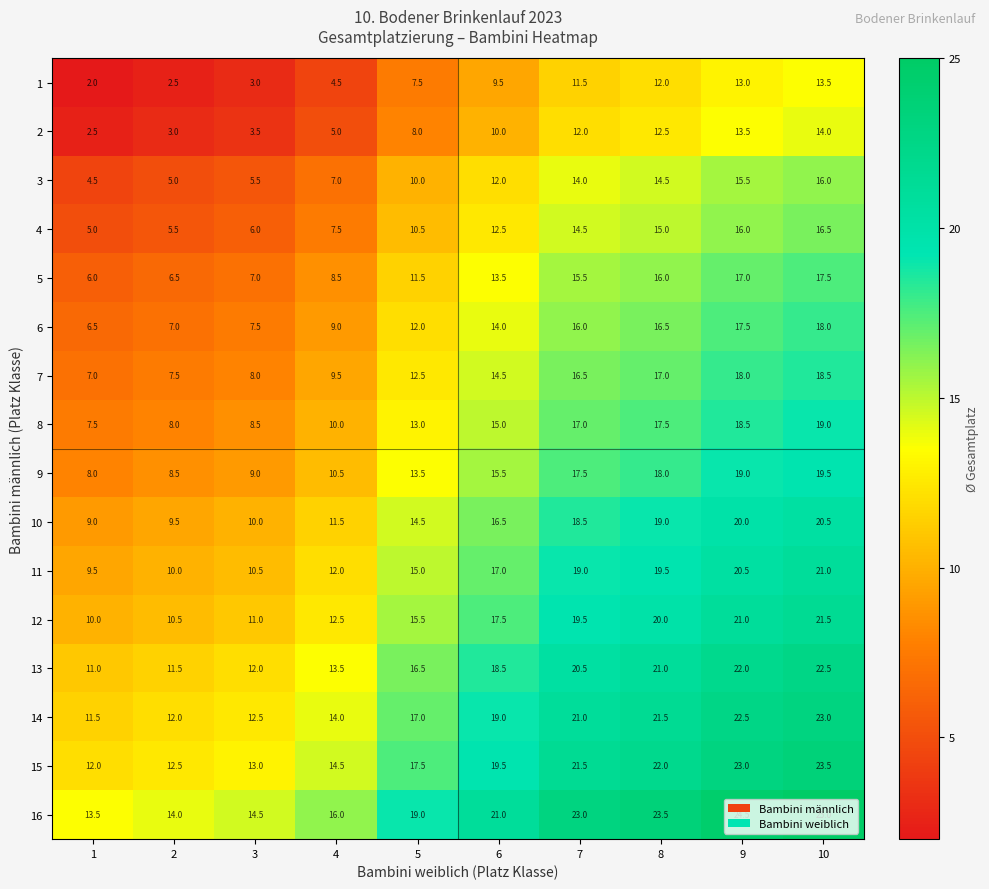

What is the spread (max minus min) of values at 5?

11.5